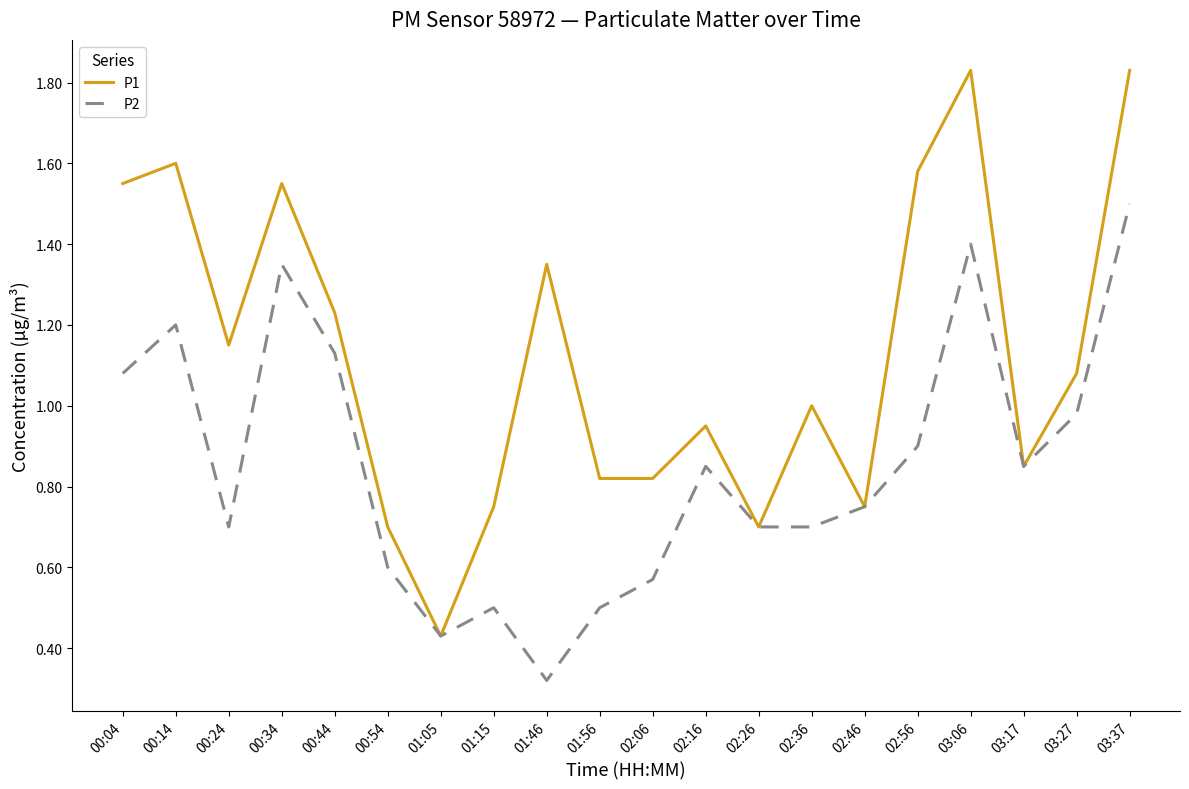

Is it true that P1 equals 0.5 at 02:56?

False